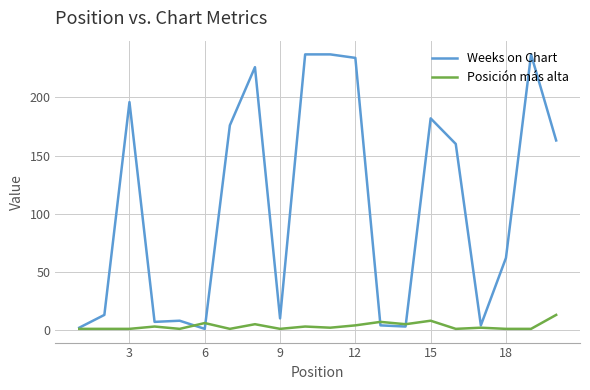

Which series has the largest total across all categories?

Weeks on Chart